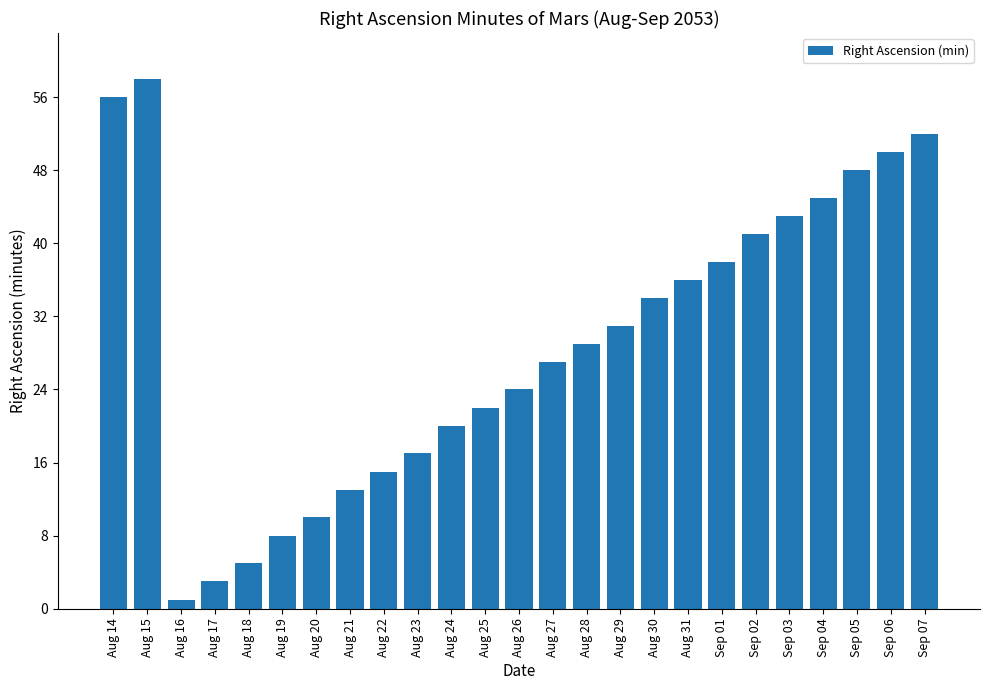

What is the difference between the second highest and minimum values?

55